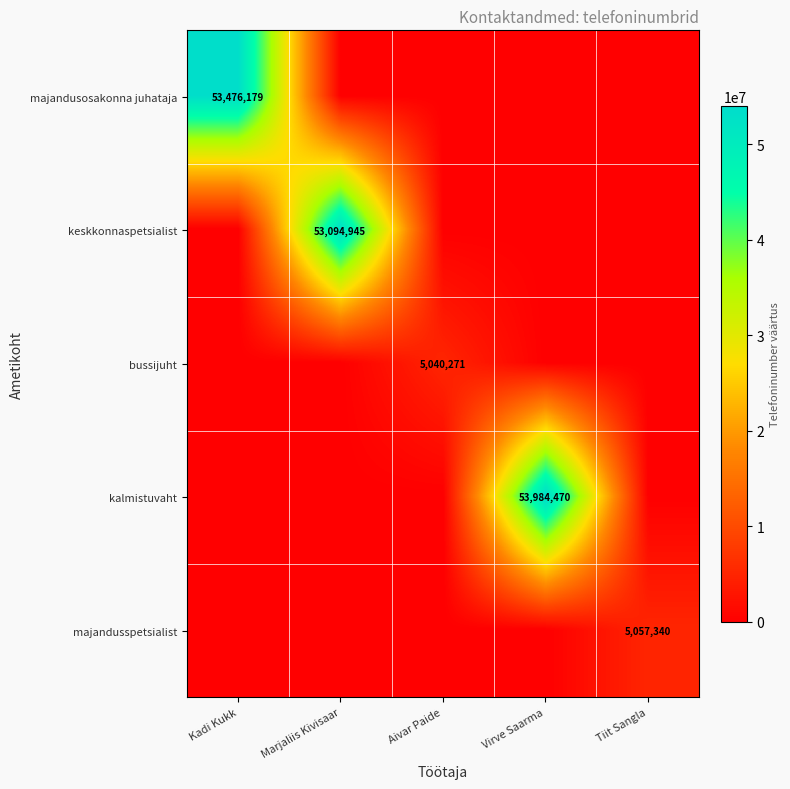

At which category is the sum across all series the highest?

Virve Saarma